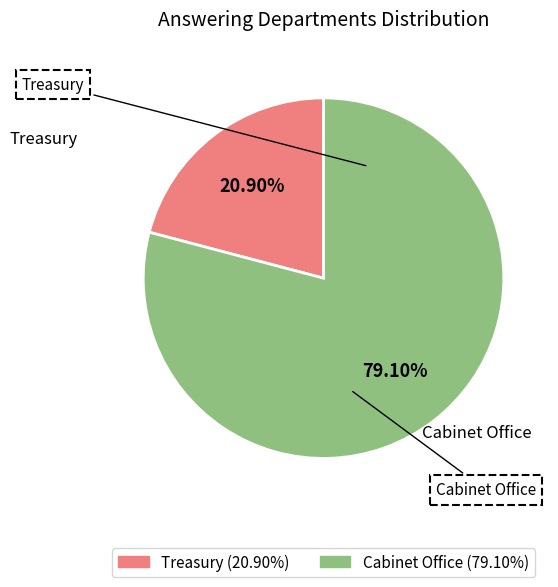

Is it true that Treasury is 9% of the pie?

False